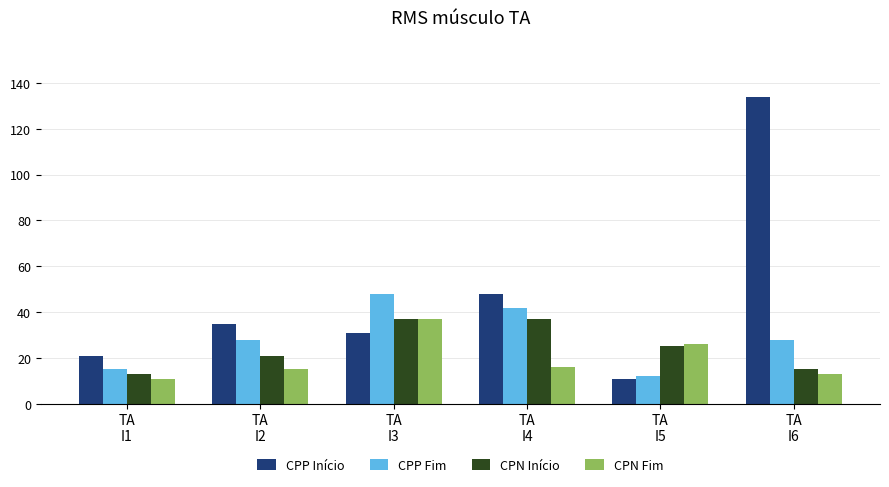

Which series has the largest total across all categories?

CPP Início